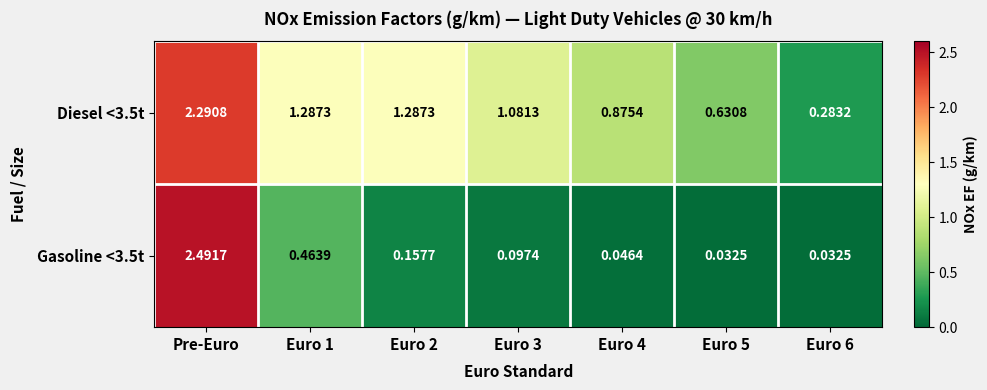

At which category does the chart reach its peak across all series?

Pre-Euro